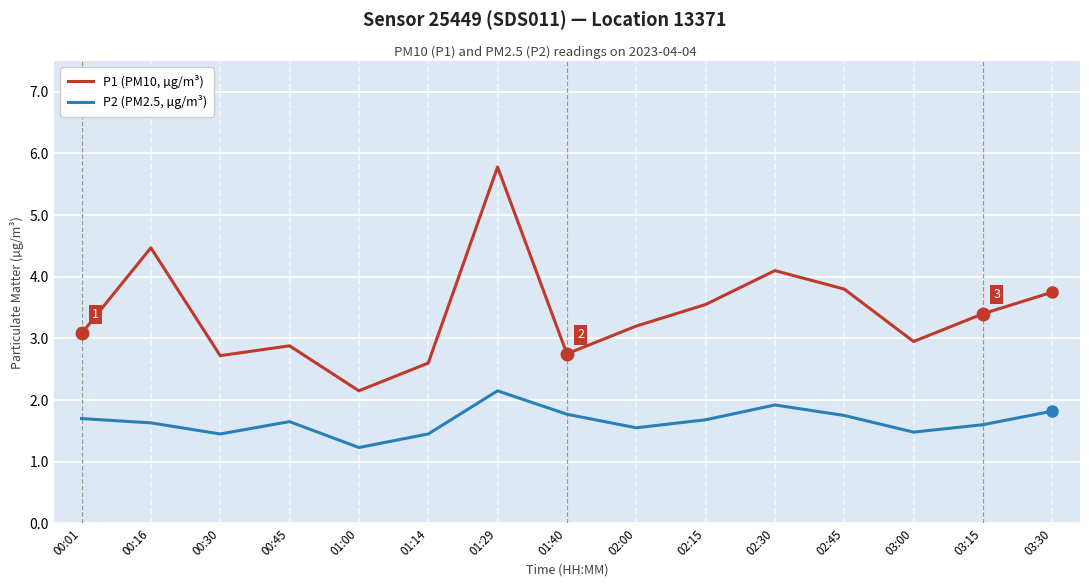

Which series has the largest total across all categories?

P1 (PM10, µg/m³)